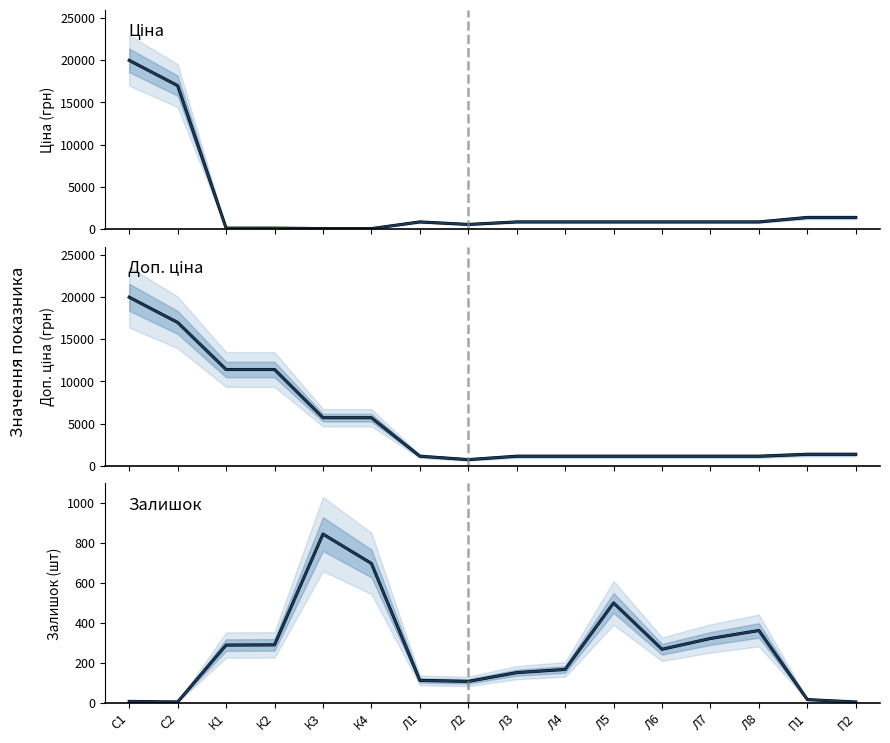

What is the average value of the Доп. ціна series?

5169.7